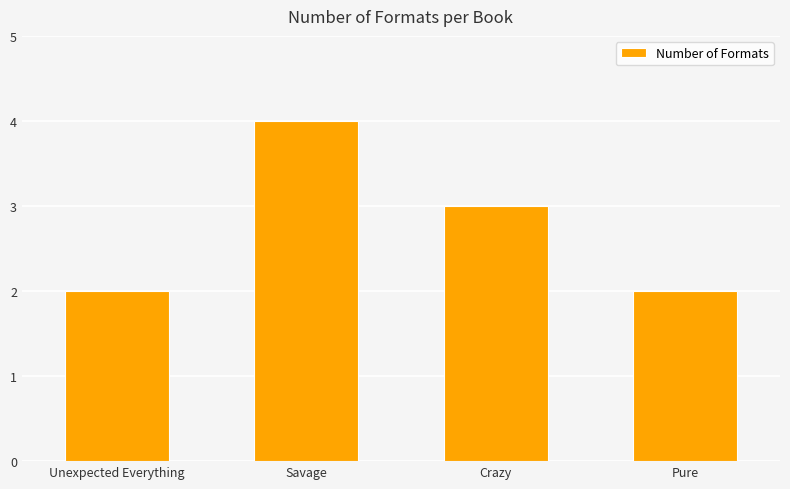

The chart shows a value of 1 at Crazy. True or false?

False